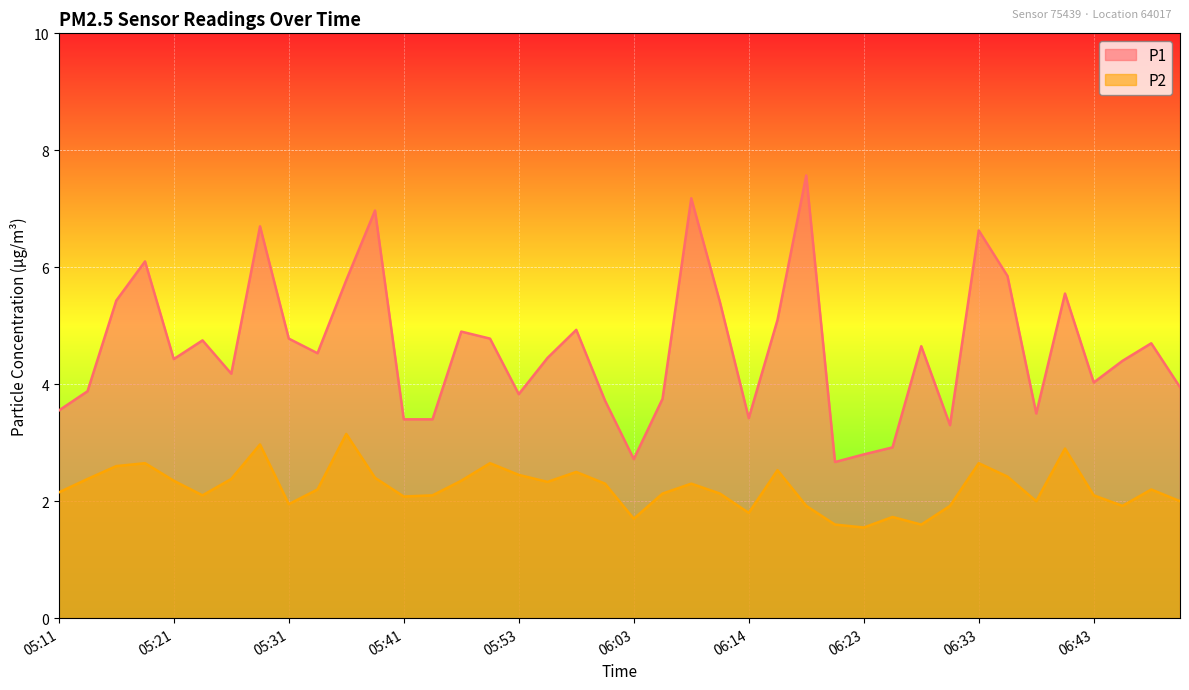

What are all the series names shown in the legend?

P1, P2